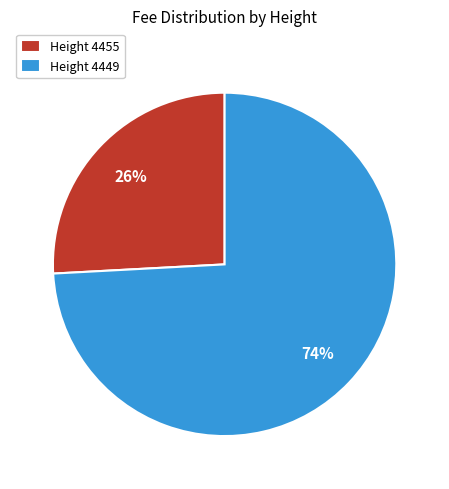

Is there any slice that represents more than half of the pie?

Yes